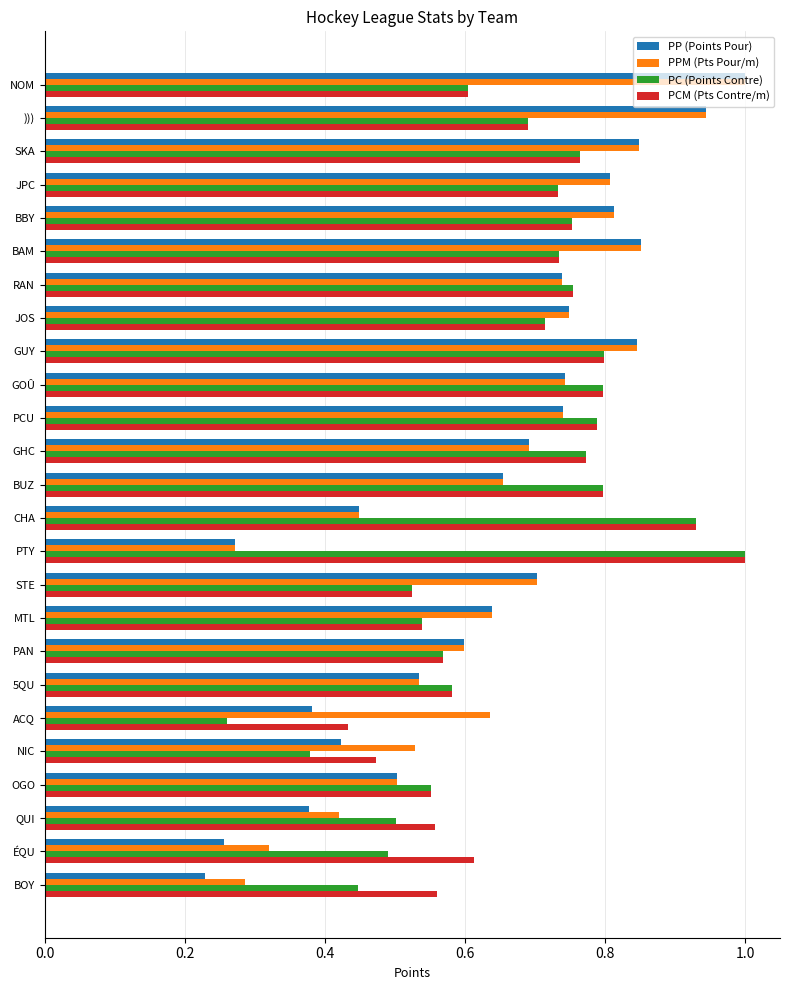

True or false: PPM (Pts Pour/m) has a value of 1.1 at PAN.

False